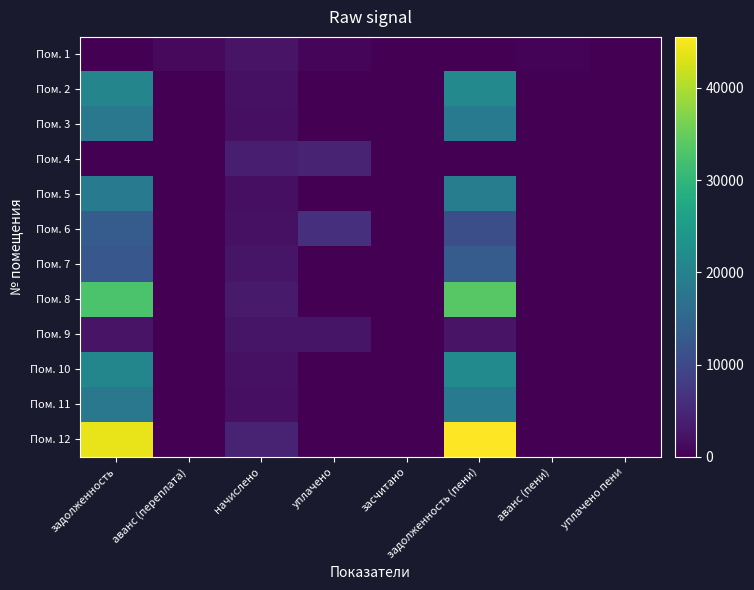

Reading right to left, what are all the values shown in this chart?

Пом. 1: уплачено пени=0.0	аванс (пени)=383.8	задолженность (пени)=0.0	засчитано=0.0	уплачено=808.0	начислено=2424.2	аванс (переплата)=1191.9	задолженность=0.0
Пом. 2: уплачено пени=0.0	аванс (пени)=0.0	задолженность (пени)=21440.8	засчитано=0.0	уплачено=0.0	начислено=2067.3	аванс (переплата)=0.0	задолженность=20751.7
Пом. 3: уплачено пени=0.0	аванс (пени)=0.0	задолженность (пени)=18899.0	засчитано=0.0	уплачено=0.0	начислено=1822.1	аванс (переплата)=0.0	задолженность=18291.6
Пом. 4: уплачено пени=0.0	аванс (пени)=0.0	задолженность (пени)=0.0	засчитано=0.0	уплачено=4280.5	начислено=3868.1	аванс (переплата)=0.0	задолженность=0.0
Пом. 5: уплачено пени=0.0	аванс (пени)=0.0	задолженность (пени)=19230.4	засчитано=0.0	уплачено=0.0	начислено=1854.2	аванс (переплата)=0.0	задолженность=18612.4
Пом. 6: уплачено пени=0.0	аванс (пени)=0.0	задолженность (пени)=10881.2	засчитано=0.0	уплачено=6284.0	начислено=2065.7	аванс (переплата)=0.0	задолженность=13335.6
Пом. 7: уплачено пени=0.0	аванс (пени)=0.0	задолженность (пени)=13286.3	засчитано=0.0	уплачено=0.0	начислено=2568.1	аванс (переплата)=0.0	задолженность=12430.3
Пом. 8: уплачено пени=0.0	аванс (пени)=0.0	задолженность (пени)=33708.6	засчитано=0.0	уплачено=0.0	начислено=3250.1	аванс (переплата)=0.0	задолженность=32625.2
Пом. 9: уплачено пени=0.0	аванс (пени)=0.0	задолженность (пени)=2404.3	засчитано=0.0	уплачено=2585.9	начислено=2573.5	аванс (переплата)=0.0	задолженность=2404.3
Пом. 10: уплачено пени=0.0	аванс (пени)=0.0	задолженность (пени)=21662.0	засчитано=0.0	уплачено=0.0	начислено=2088.5	аванс (переплата)=0.0	задолженность=20965.8
Пом. 11: уплачено пени=0.0	аванс (пени)=0.0	задолженность (пени)=18899.0	засчитано=0.0	уплачено=0.0	начислено=1822.1	аванс (переплата)=0.0	задолженность=18291.6
Пом. 12: уплачено пени=0.0	аванс (пени)=0.0	задолженность (пени)=45534.3	засчитано=0.0	уплачено=0.0	начислено=4390.3	аванс (переплата)=0.0	задолженность=44070.9